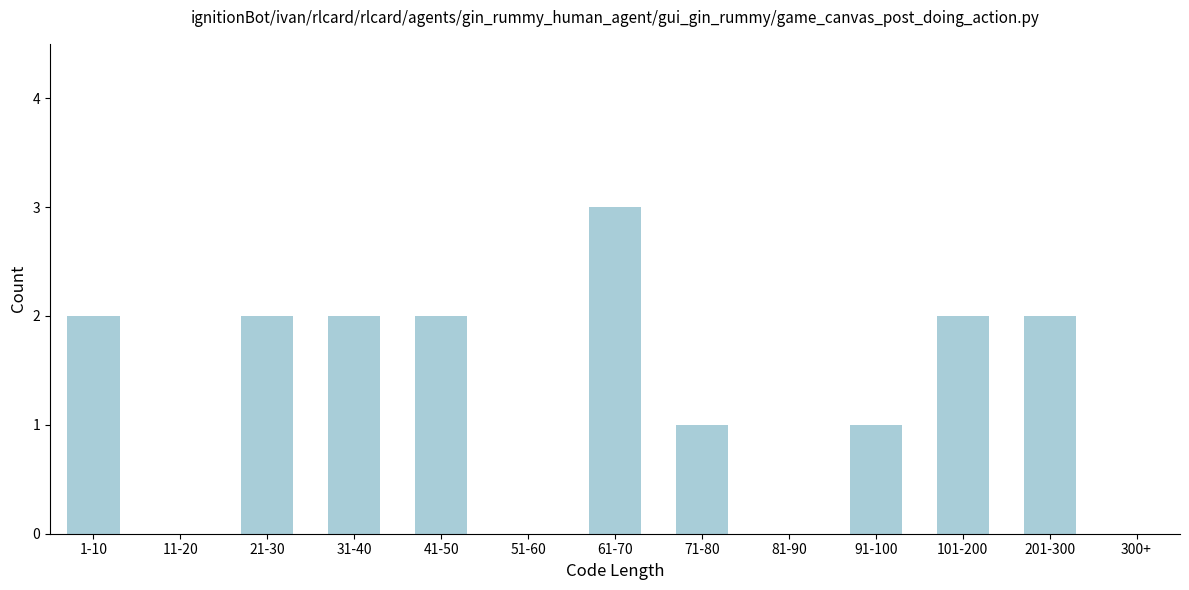

Reading right to left, extract all data points from this chart.

300+=0	201-300=2	101-200=2	91-100=1	81-90=0	71-80=1	61-70=3	51-60=0	41-50=2	31-40=2	21-30=2	11-20=0	1-10=2